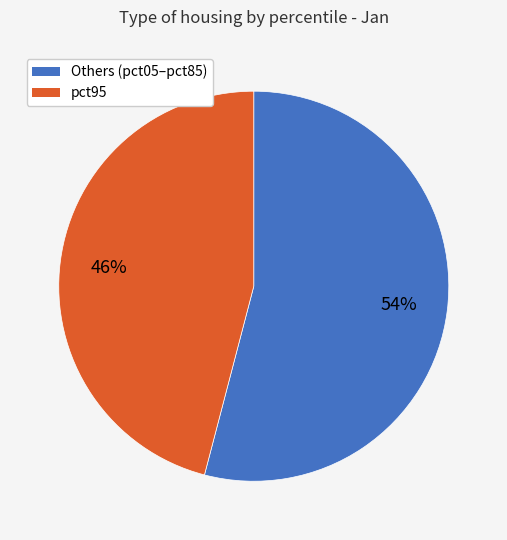

Does any single category account for the majority?

Yes